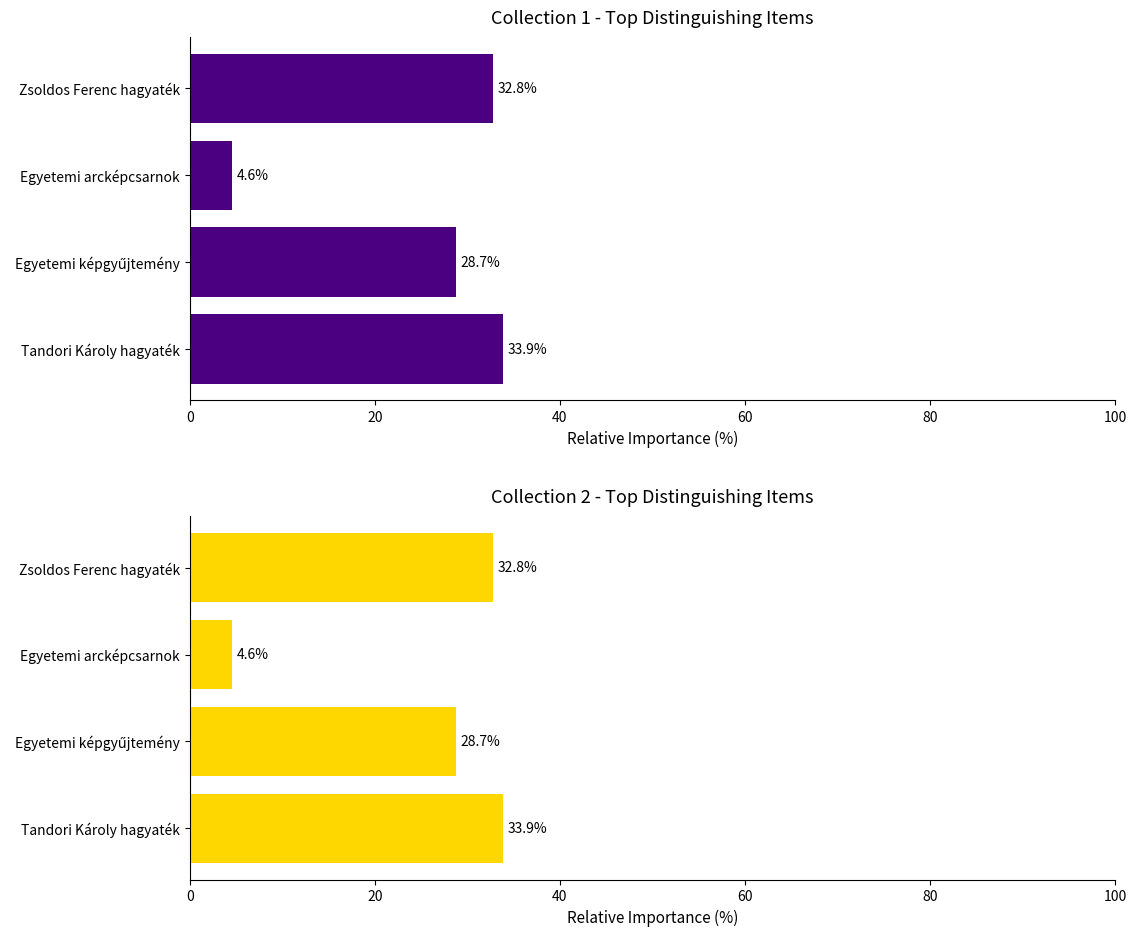

Reading right to left, what are all the values shown in this chart?

Collection group 1: 32.8	4.6	28.7	33.9
Collection group 2: 32.8	4.6	28.7	33.9